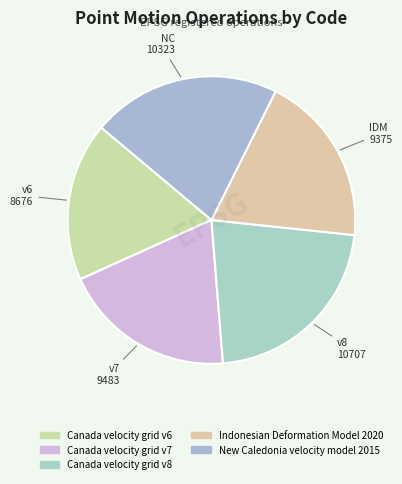

How much of the chart is everything except Indonesian Deformation Model 2020?

80.7%